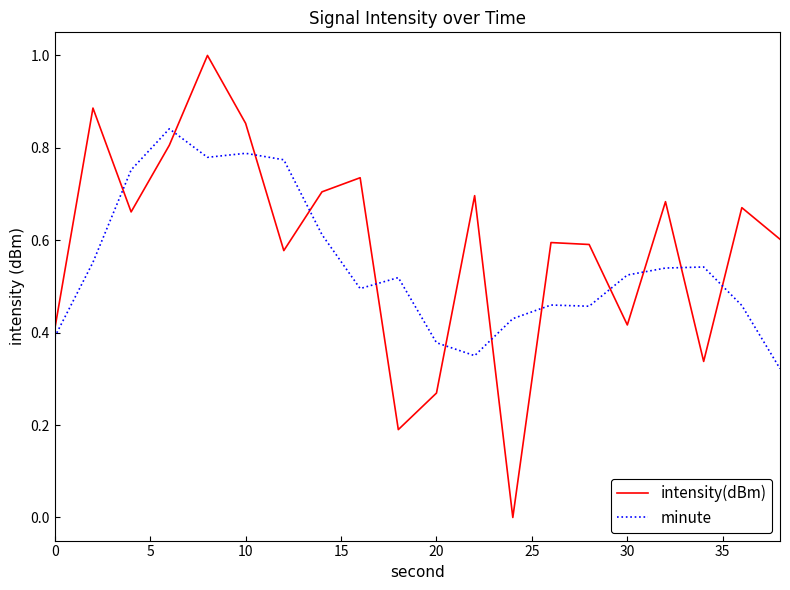

Which series has the largest total across all categories?

intensity(dBm)